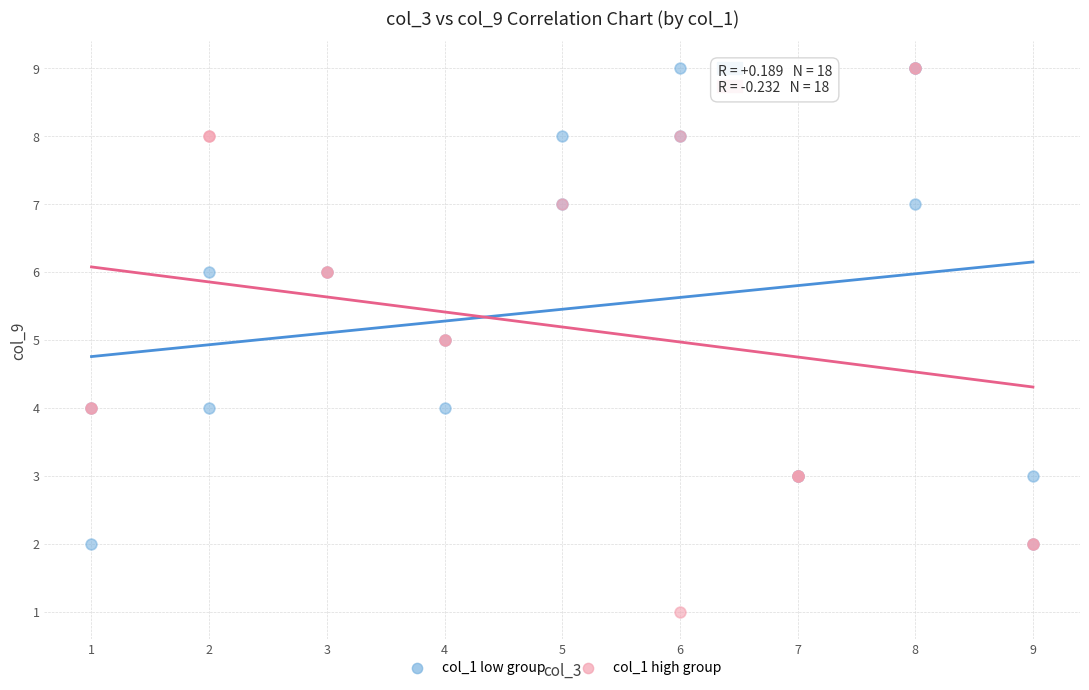

Which series contains the lowest Y value?

col_1 high group